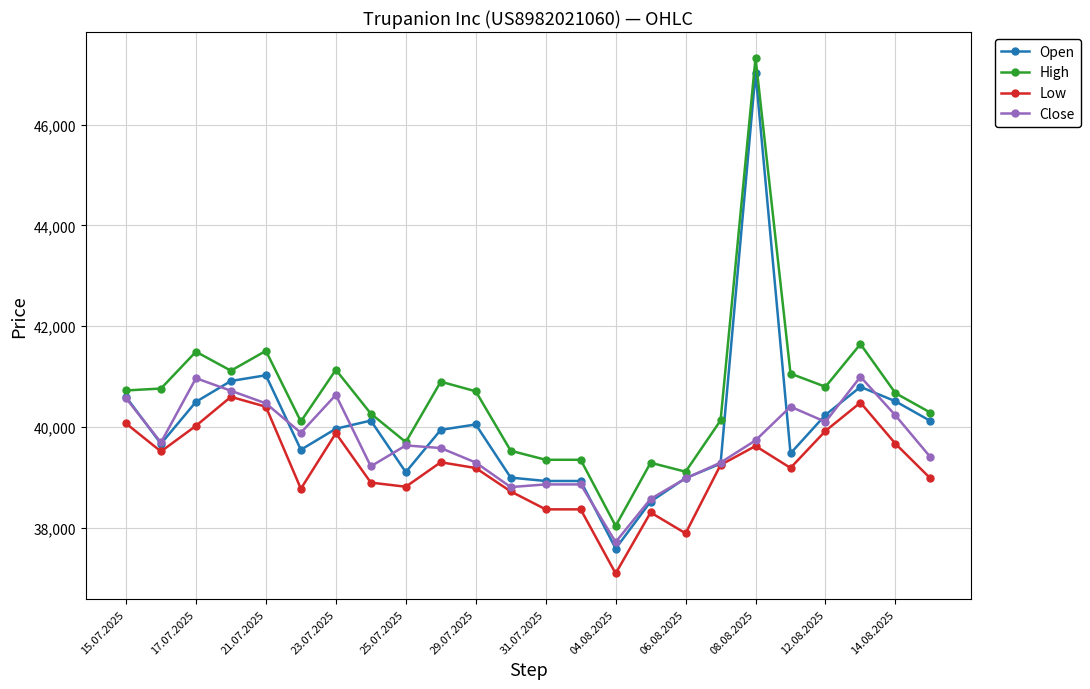

What is the lowest value of the Close series?

37716